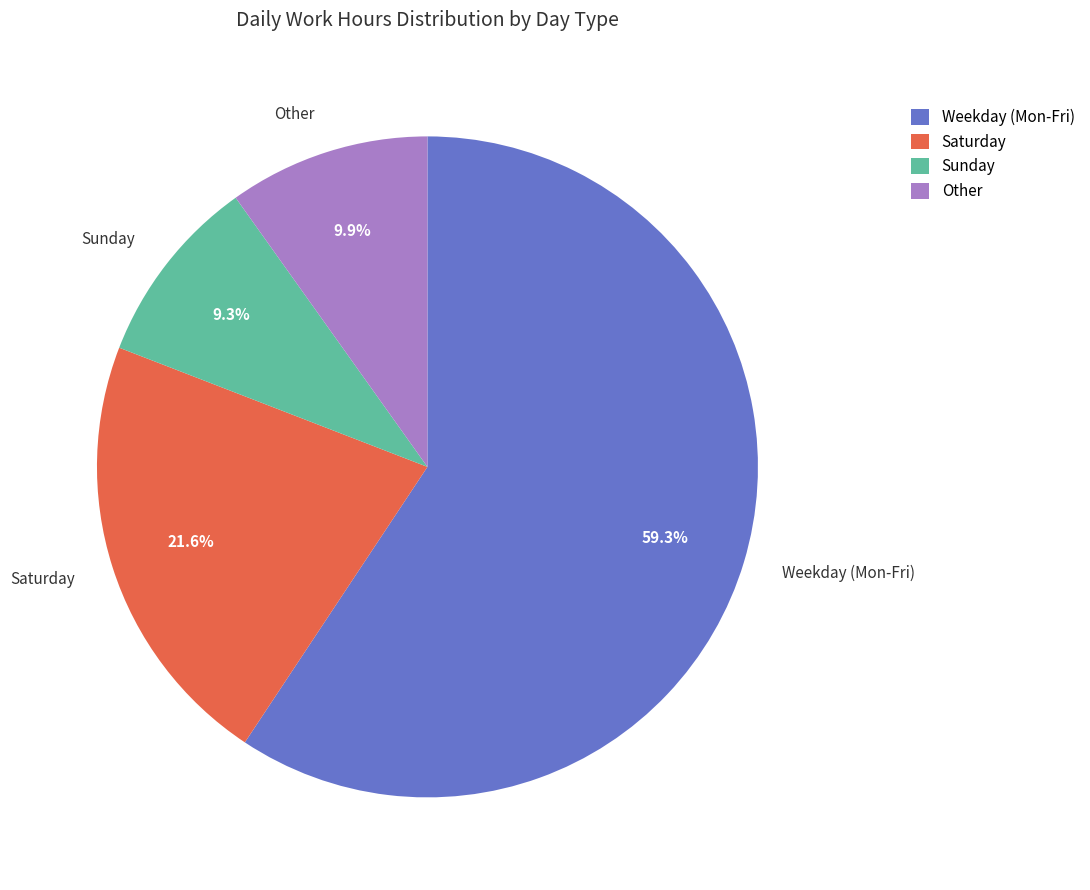

Does Other account for over 50% of the chart?

No